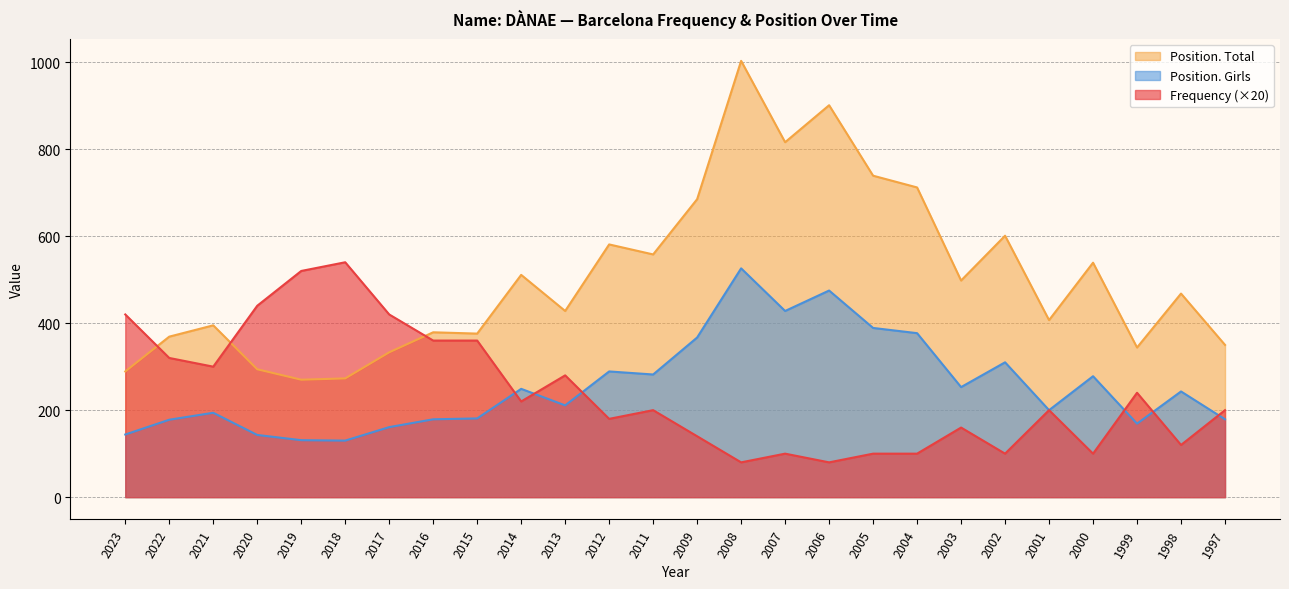

True or false: Position. Girls has more than 1 points higher than both neighbors.

True